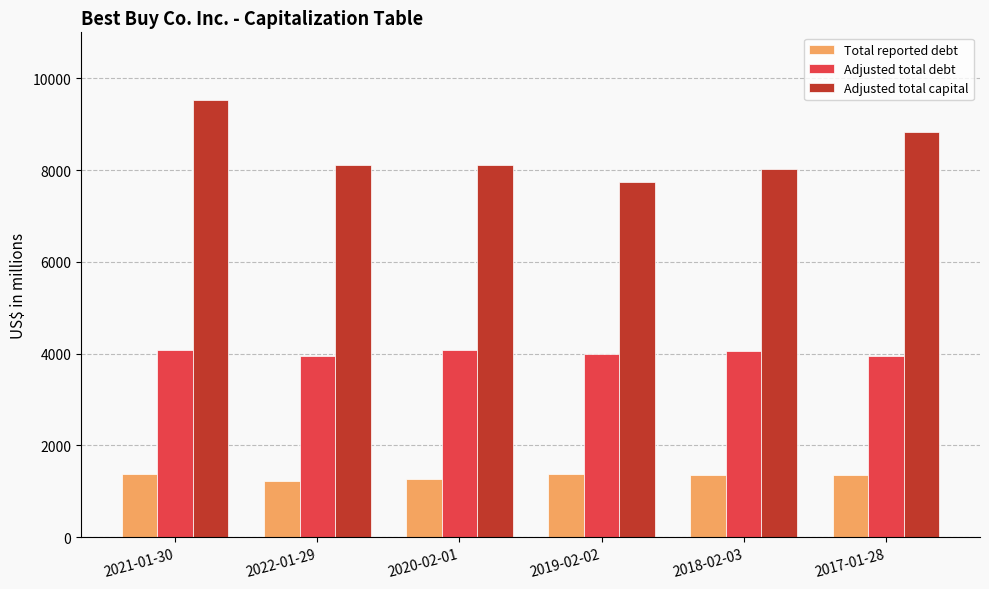

At which label does Adjusted total capital first exceed 8109?

2021-01-30